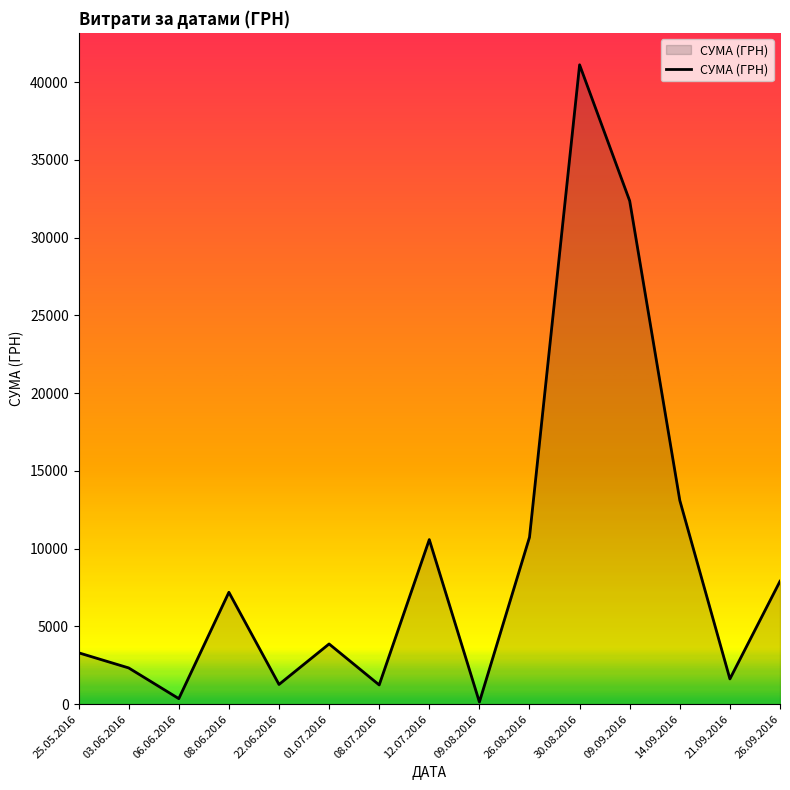

Which label corresponds to the largest value in the chart?

30.08.2016